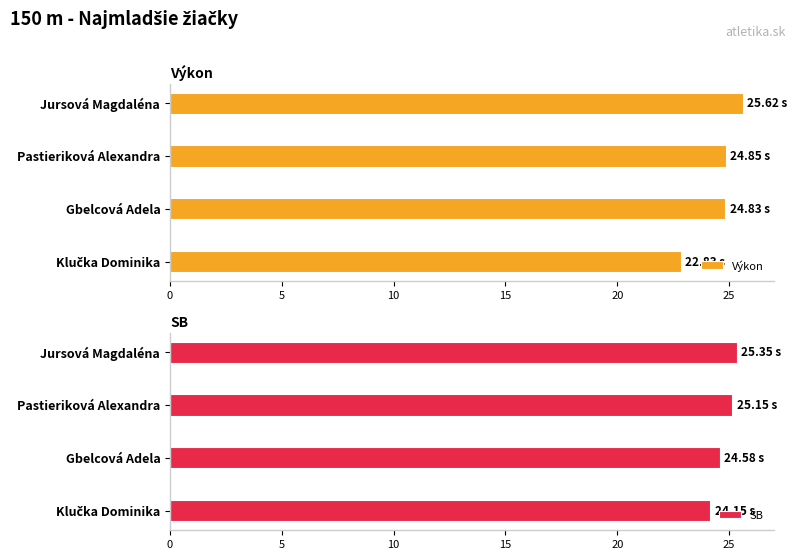

What is the sum of all Výkon values?

98.1